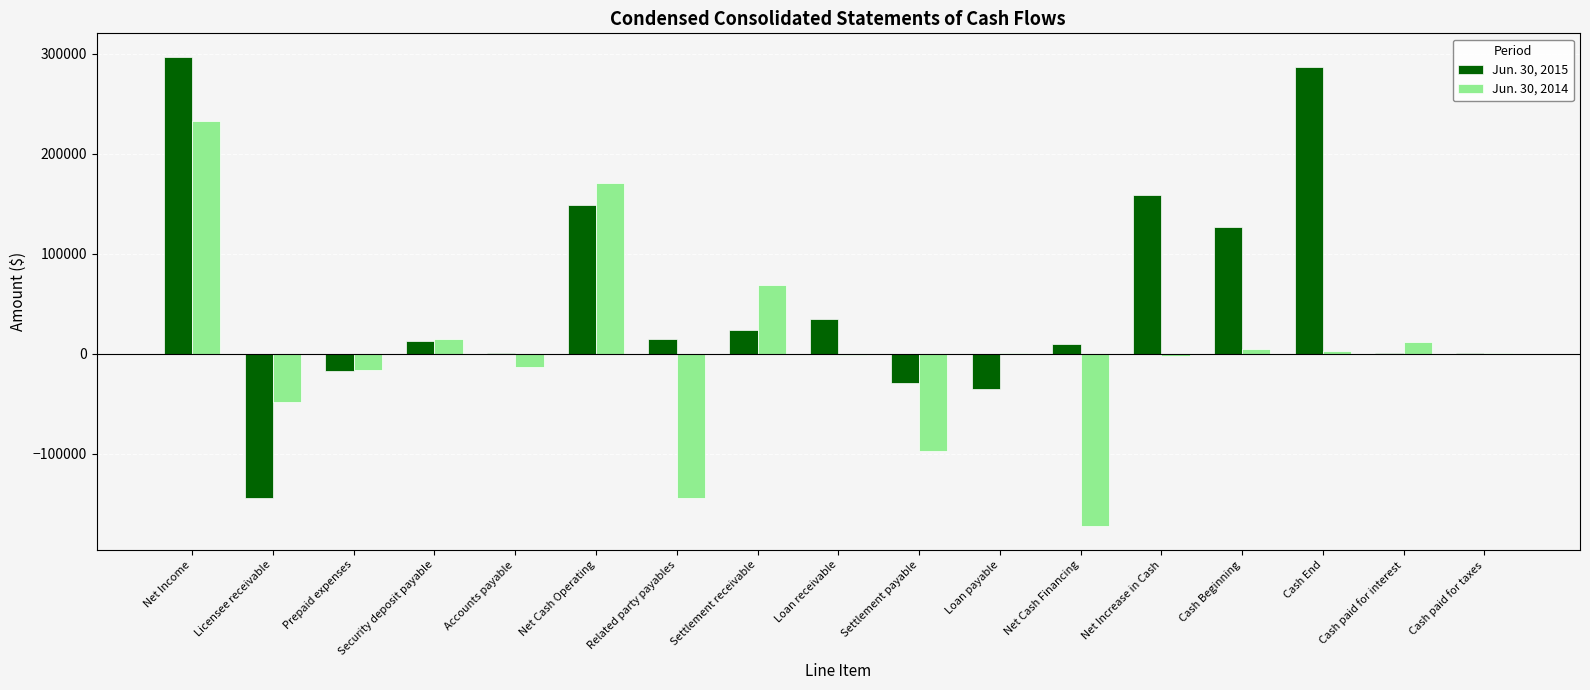

Which series has the largest total across all categories?

Jun. 30, 2015